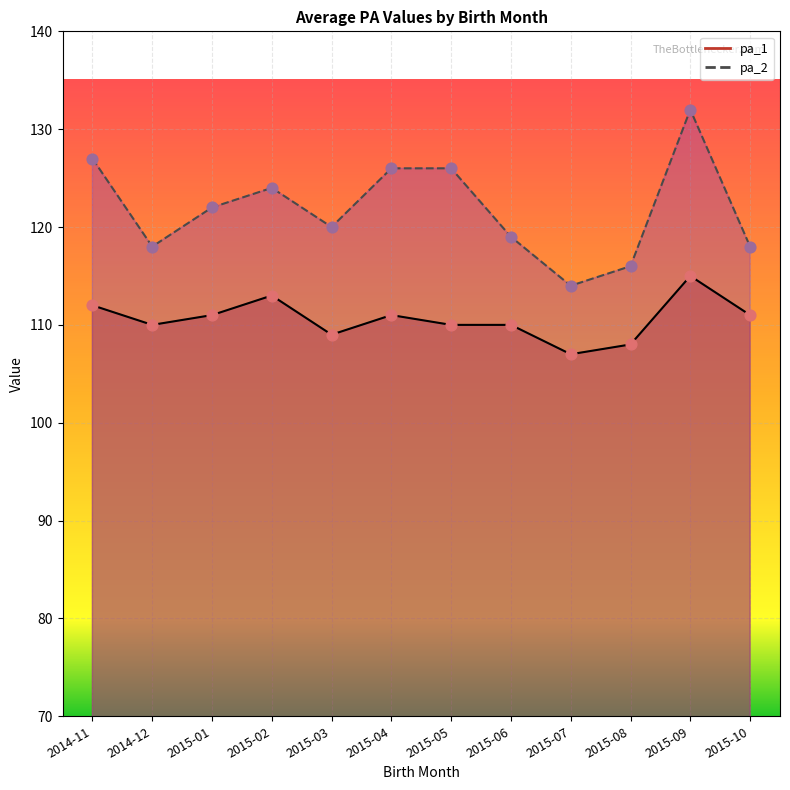

What is the total value across all series at 2015-09?

247